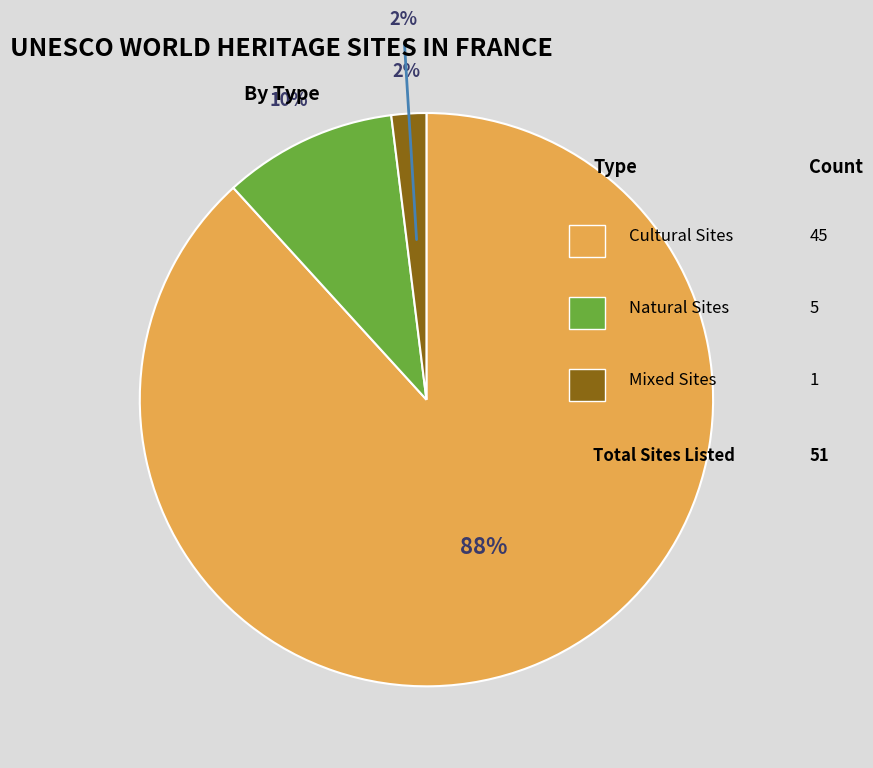

To the nearest percent, what portion does natural represent?

10%